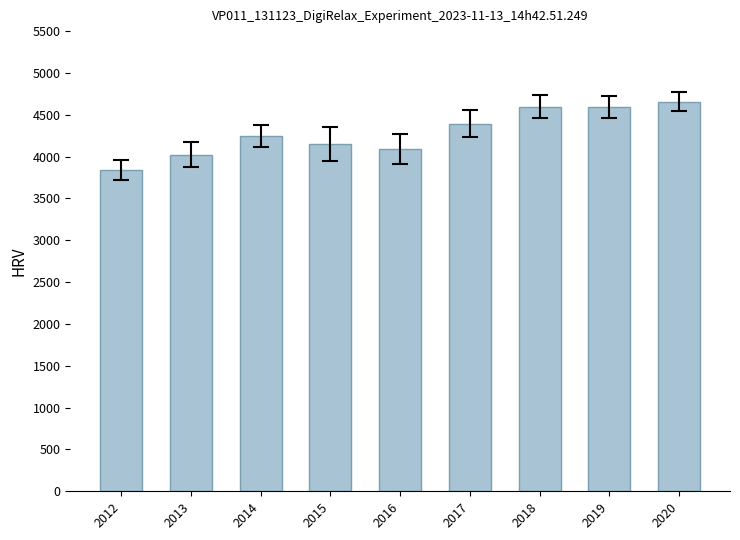

Count the number of categories in the chart.

9